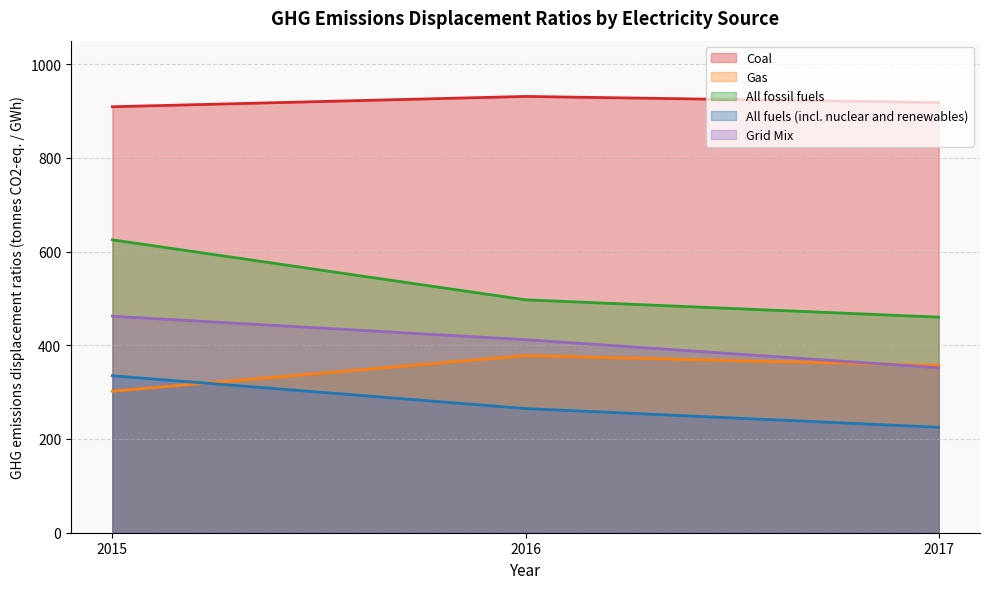

At 2017, list the series in order from smallest to largest.

All fuels (incl. nuclear and renewables), Grid Mix, Gas, All fossil fuels, Coal